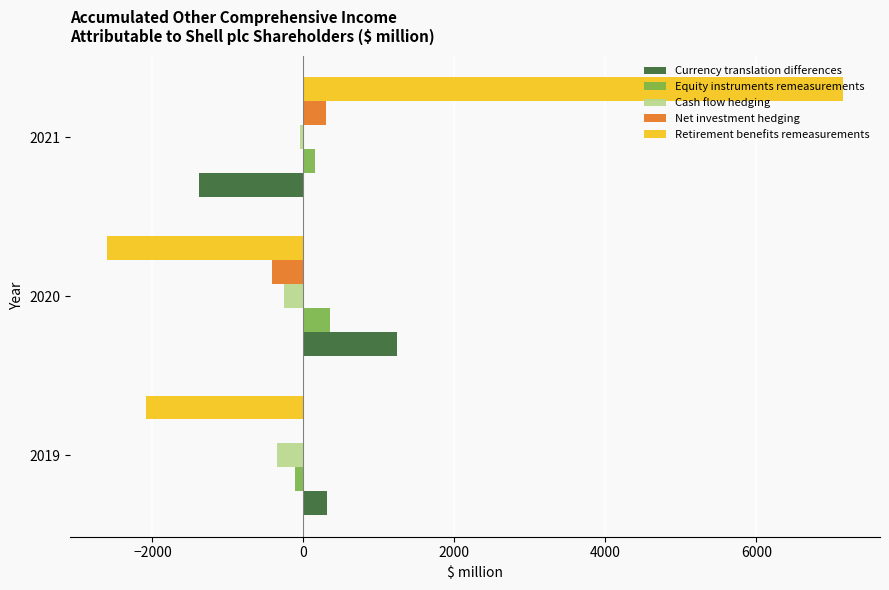

Between 2019 and 2021, which series saw the biggest shift?

Retirement benefits remeasurements